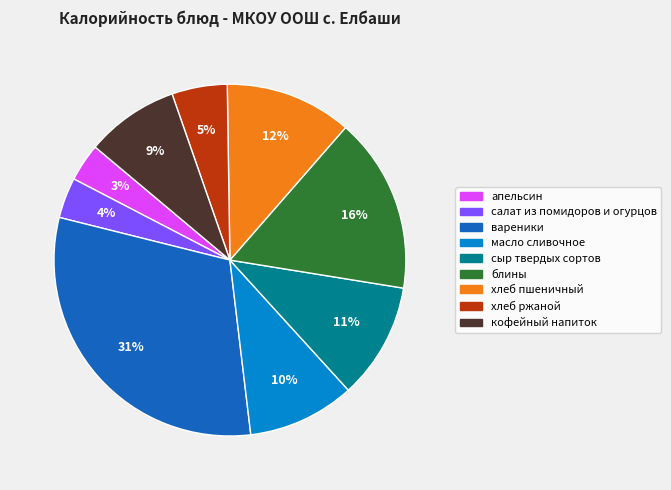

To the nearest percent, what percentage of the pie is салат из помидоров и огурцов?

4%